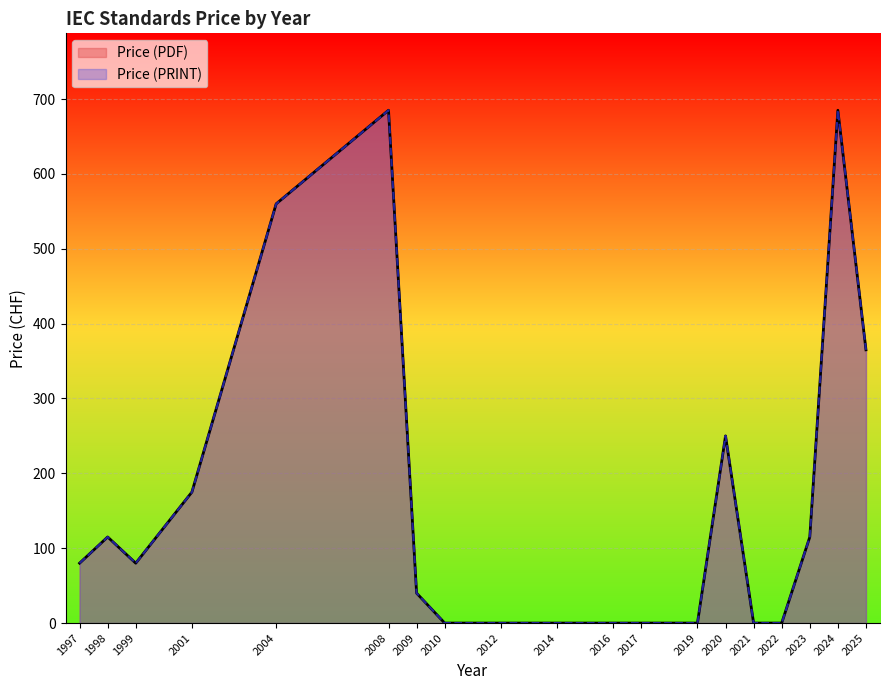

Which has a higher value, 2025 or 2023?

2025